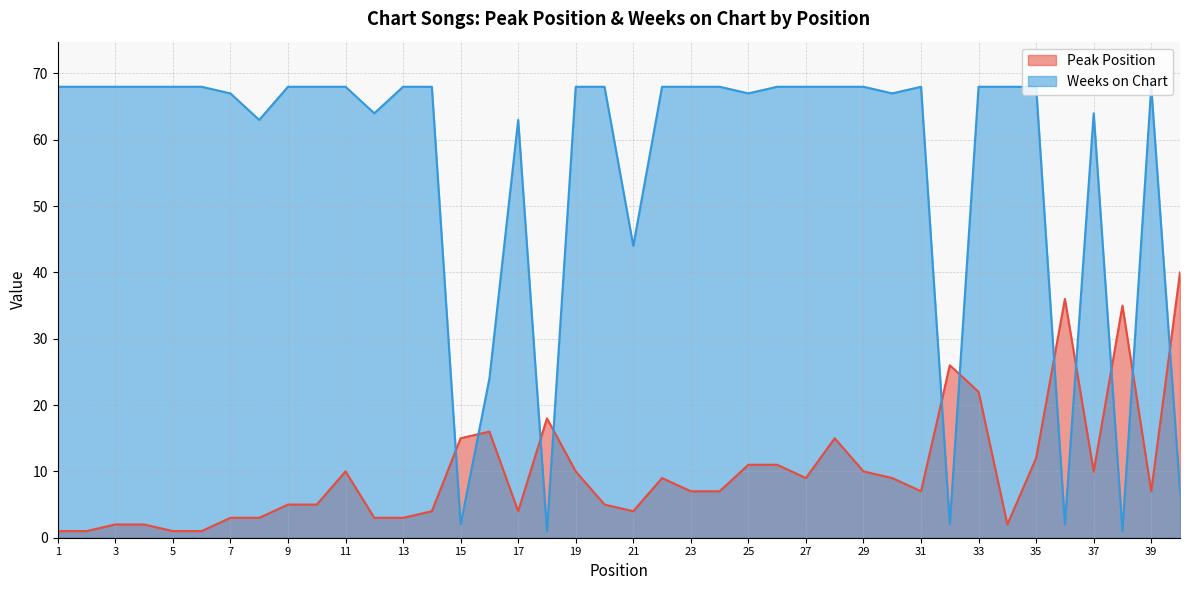

What are all the series names shown in the legend?

Peak Position, Weeks on Chart